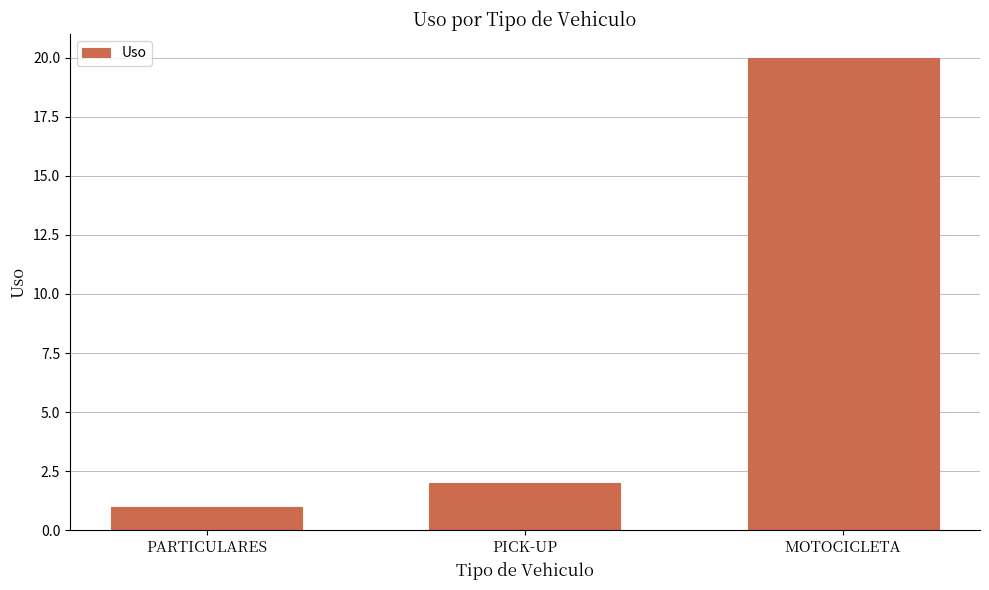

What is the difference between the values at PICK-UP and MOTOCICLETA?

18